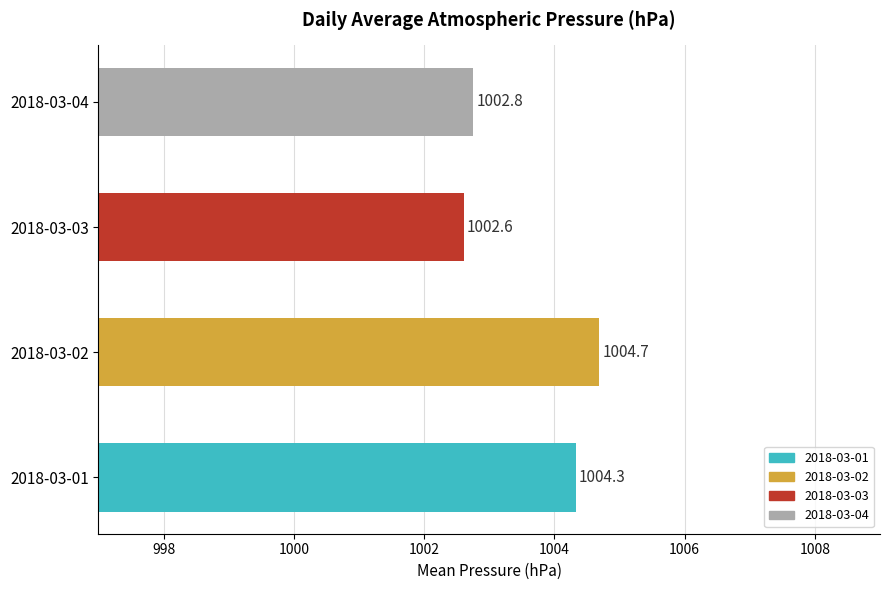

What is the greatest value displayed?

1004.7